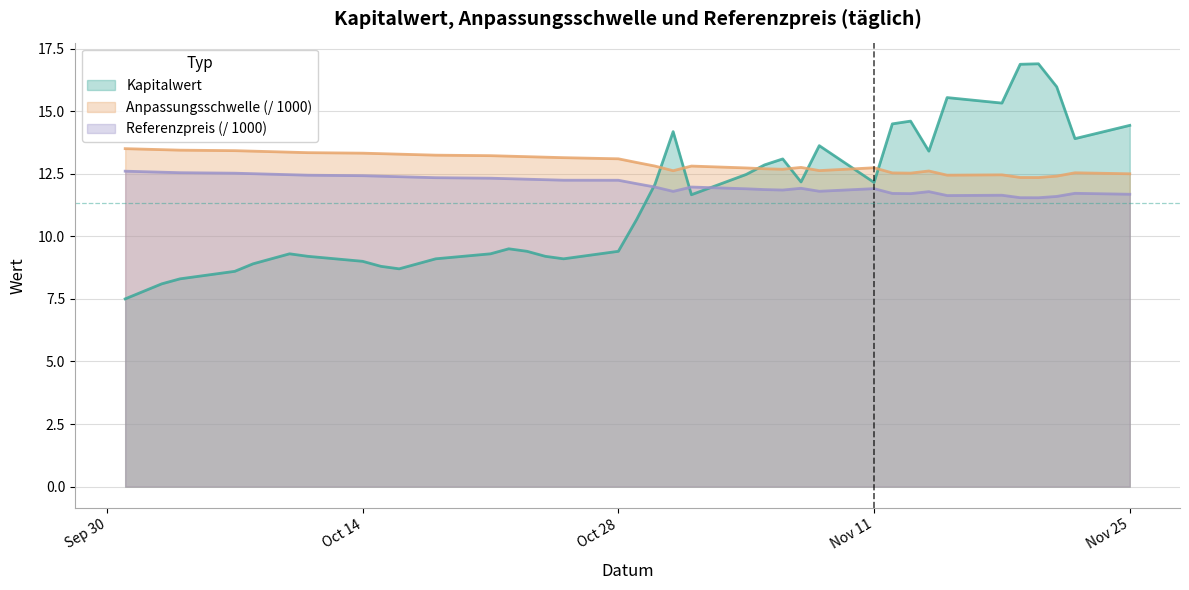

What is the minimum value shown in the chart?

7.5